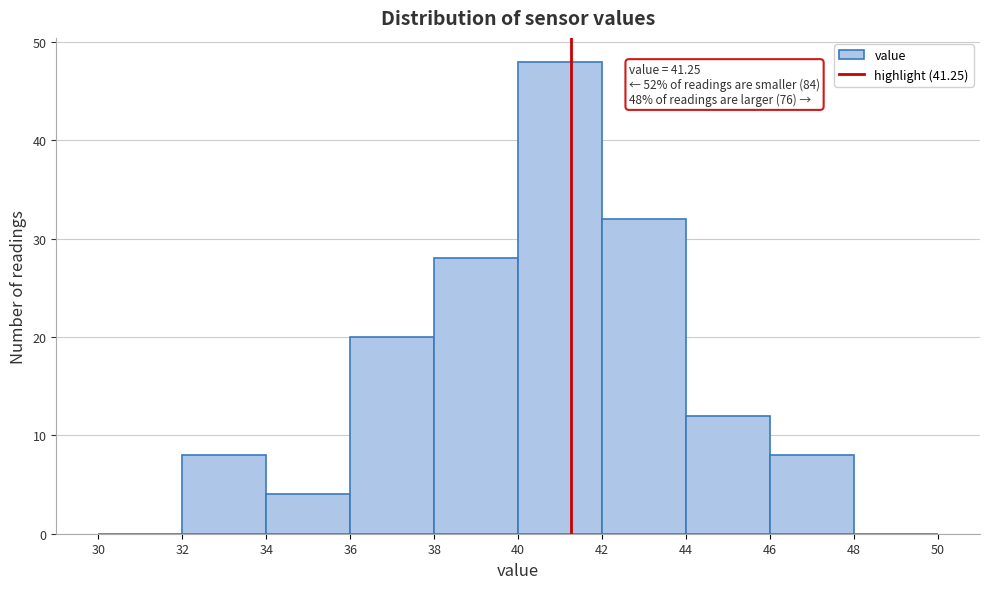

Which range on the x-axis has the tallest bar?

40 to 42